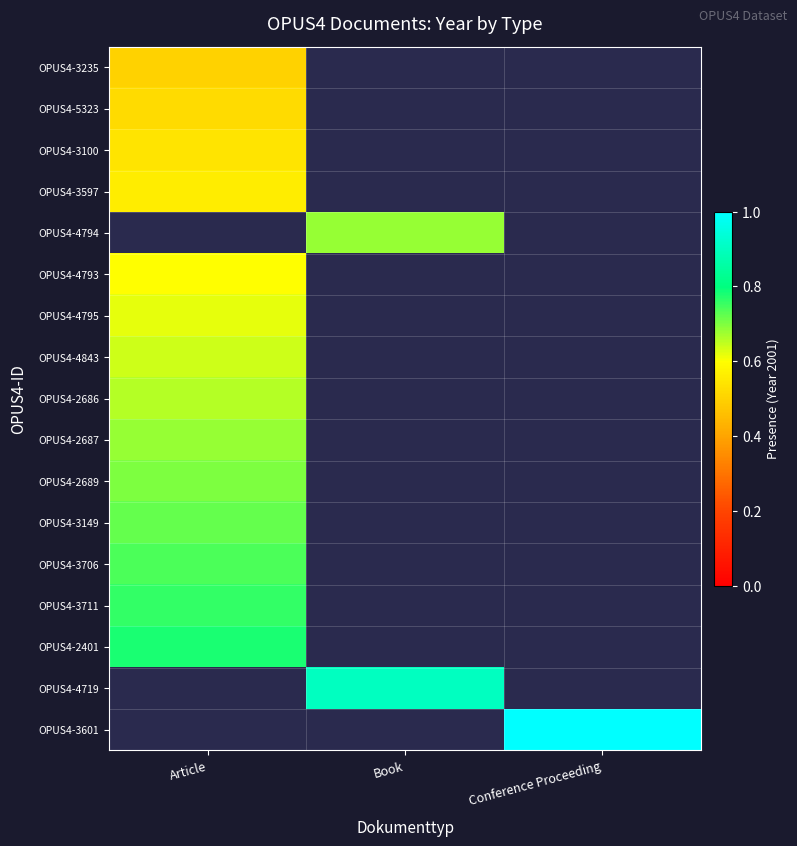

List the series in order of their peak value, highest first.

OPUS4-2401, OPUS4-4719, OPUS4-3601, OPUS4-3711, OPUS4-3706, OPUS4-3149, OPUS4-2689, OPUS4-2687, OPUS4-2686, OPUS4-4843, OPUS4-4795, OPUS4-3597, OPUS4-4794, OPUS4-4793, OPUS4-3100, OPUS4-5323, OPUS4-3235